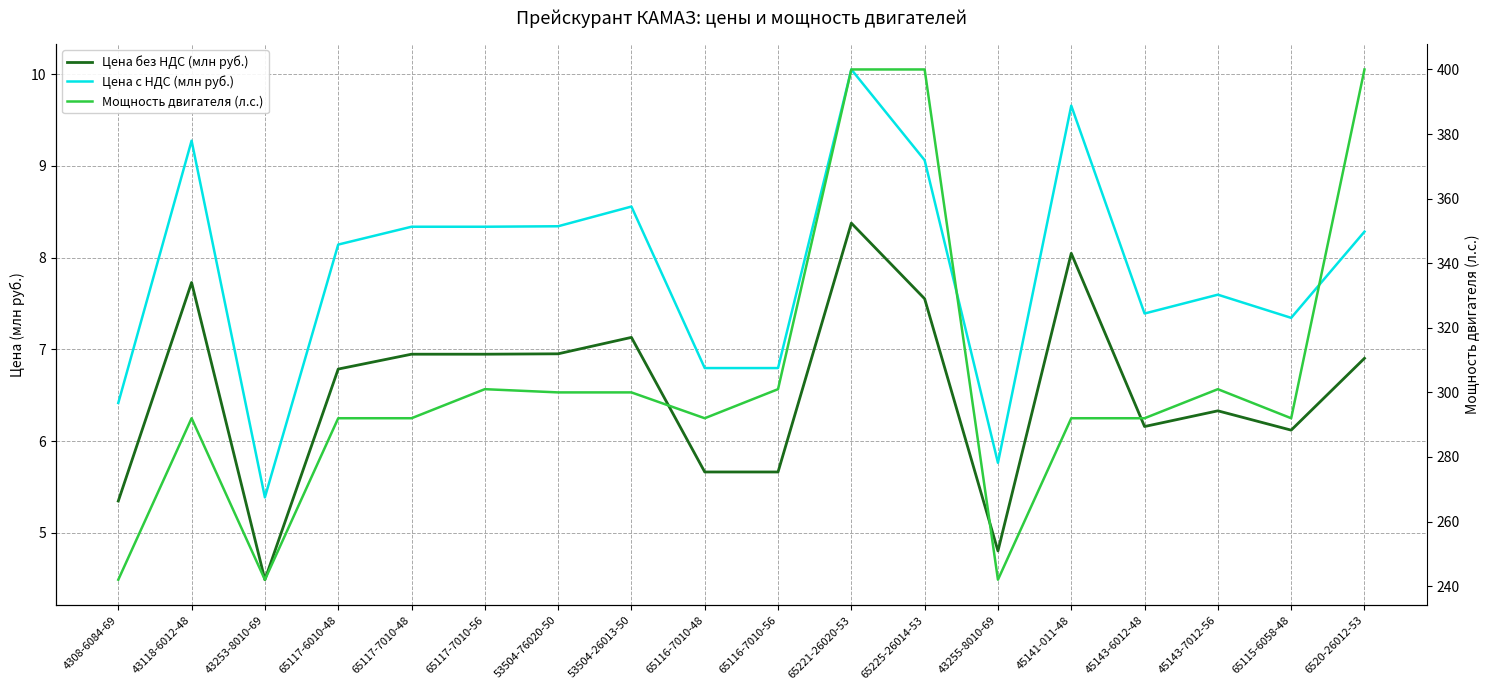

Which series has the largest range (max minus min)?

Мощность двигателя (л.с.)